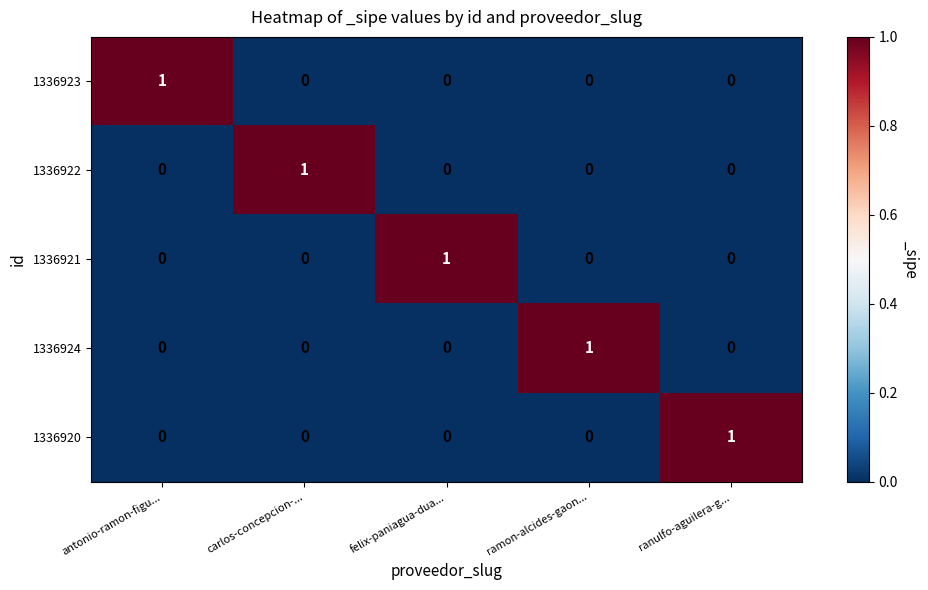

At how many categories does at least one series exceed 0?

5